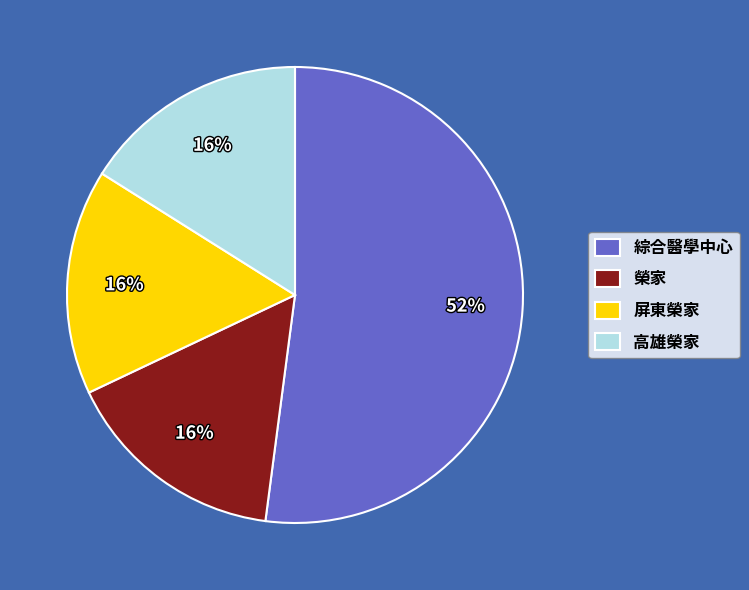

To the nearest percent, what is the difference between the largest and smallest slice percentages?

36%